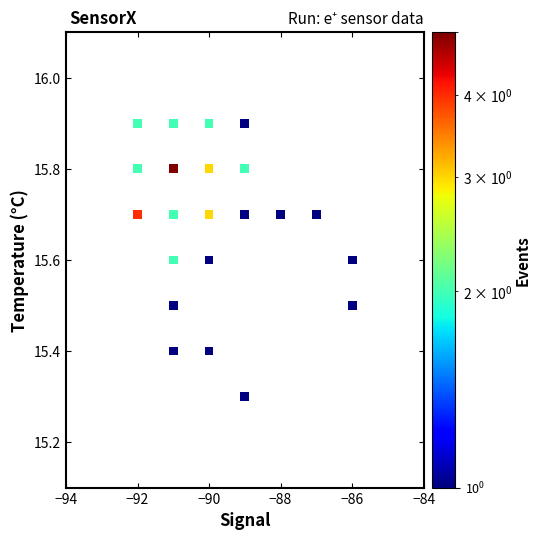

What Y value in the scatter plot is closest to 15?

15.3